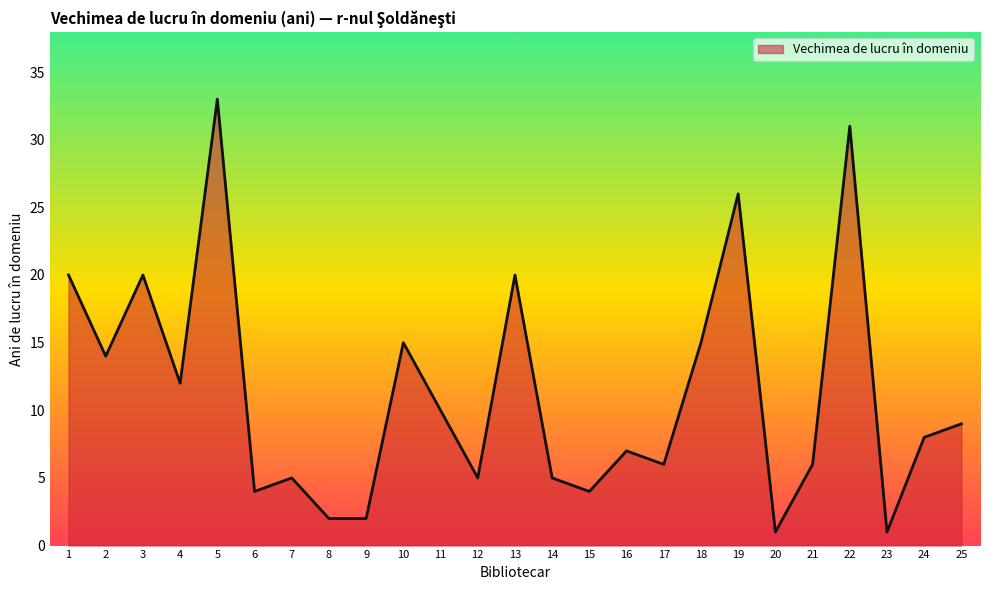

The chart shows a value of 17 at 22. True or false?

False